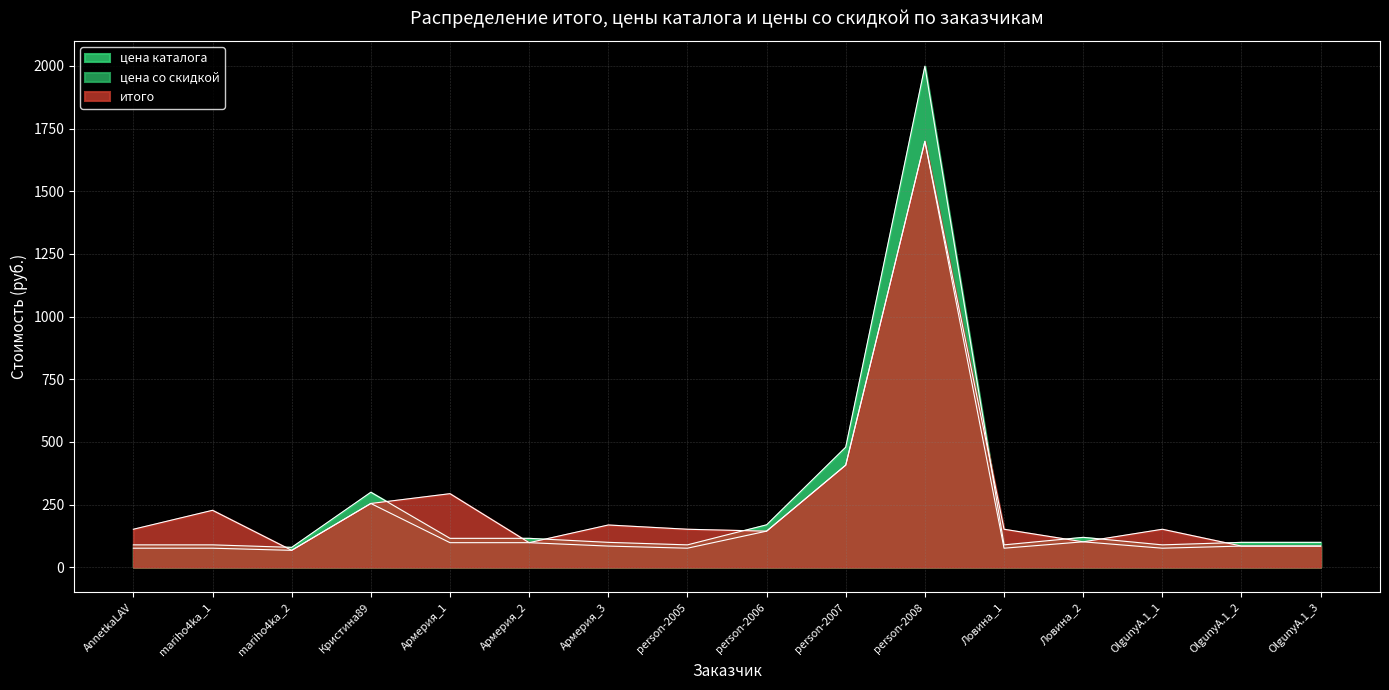

At Армерия_1, list the series in order from smallest to largest.

цена со скидкой, цена каталога, итого